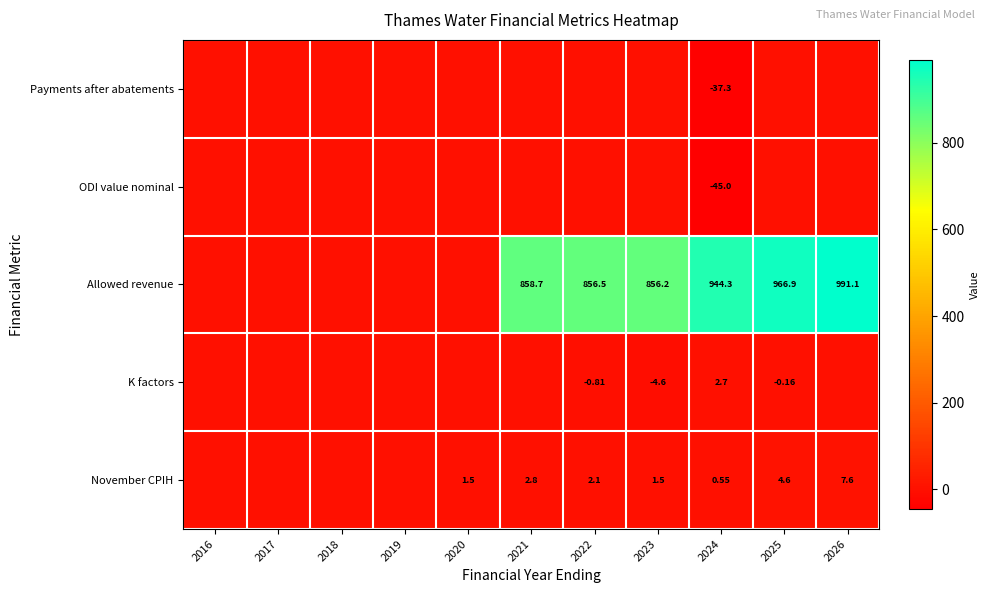

What is the sum of all Allowed revenue values?

5473.7